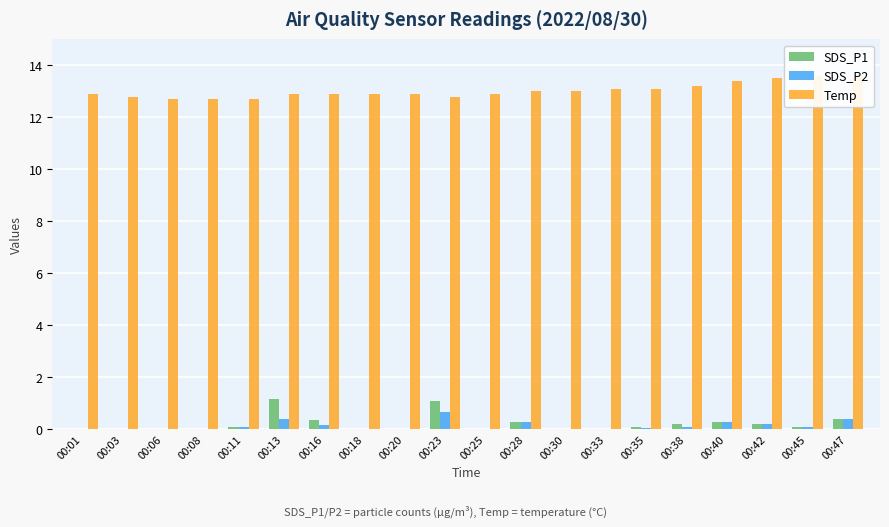

Which has a higher value, 00:28 or 00:11?

00:28